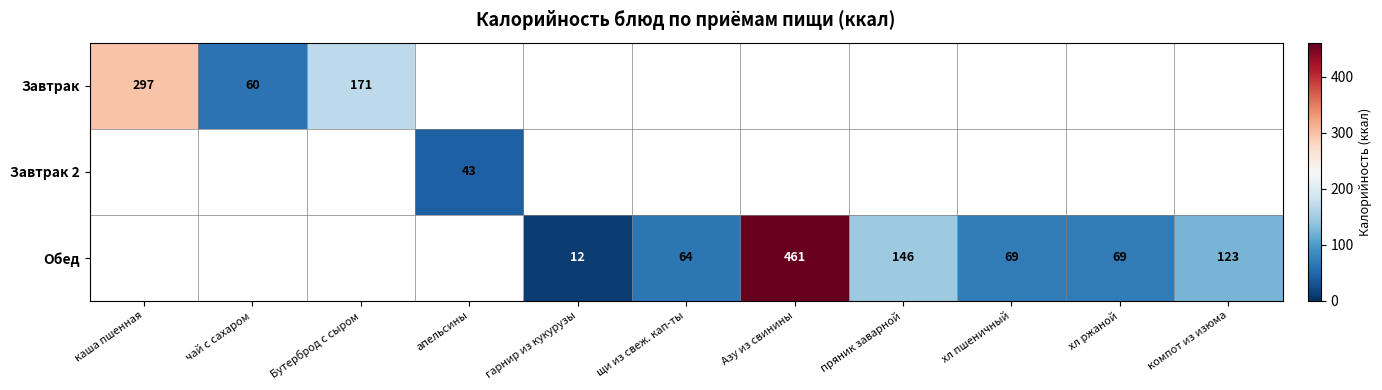

How many data points does each series have?

11